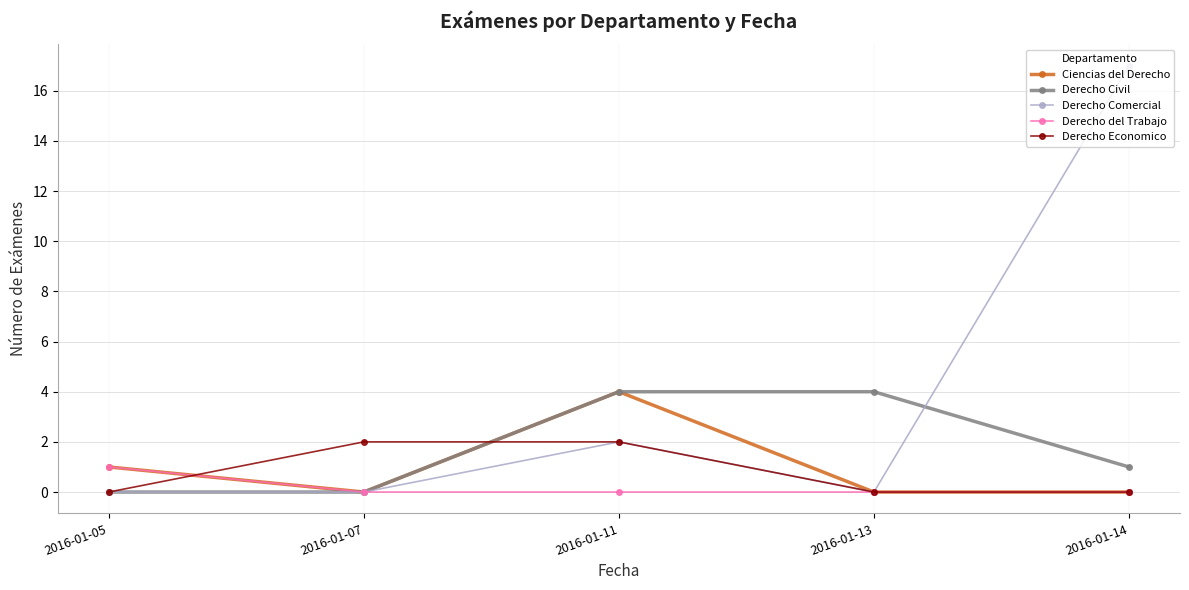

Where is the first local maximum for Ciencias del Derecho?

2016-01-11